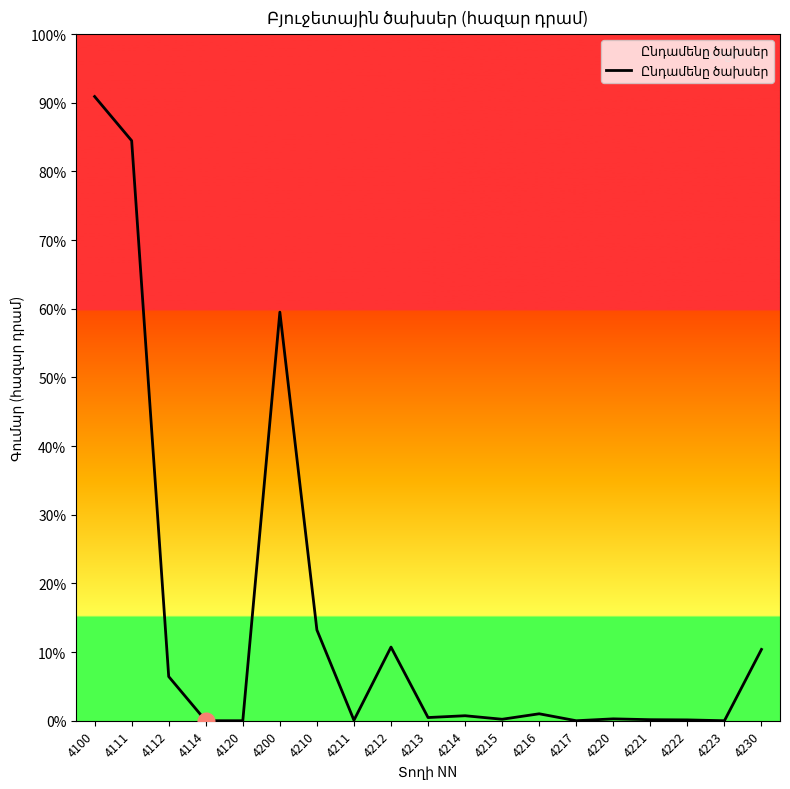

Does the chart display data point markers on the line(s)?

No